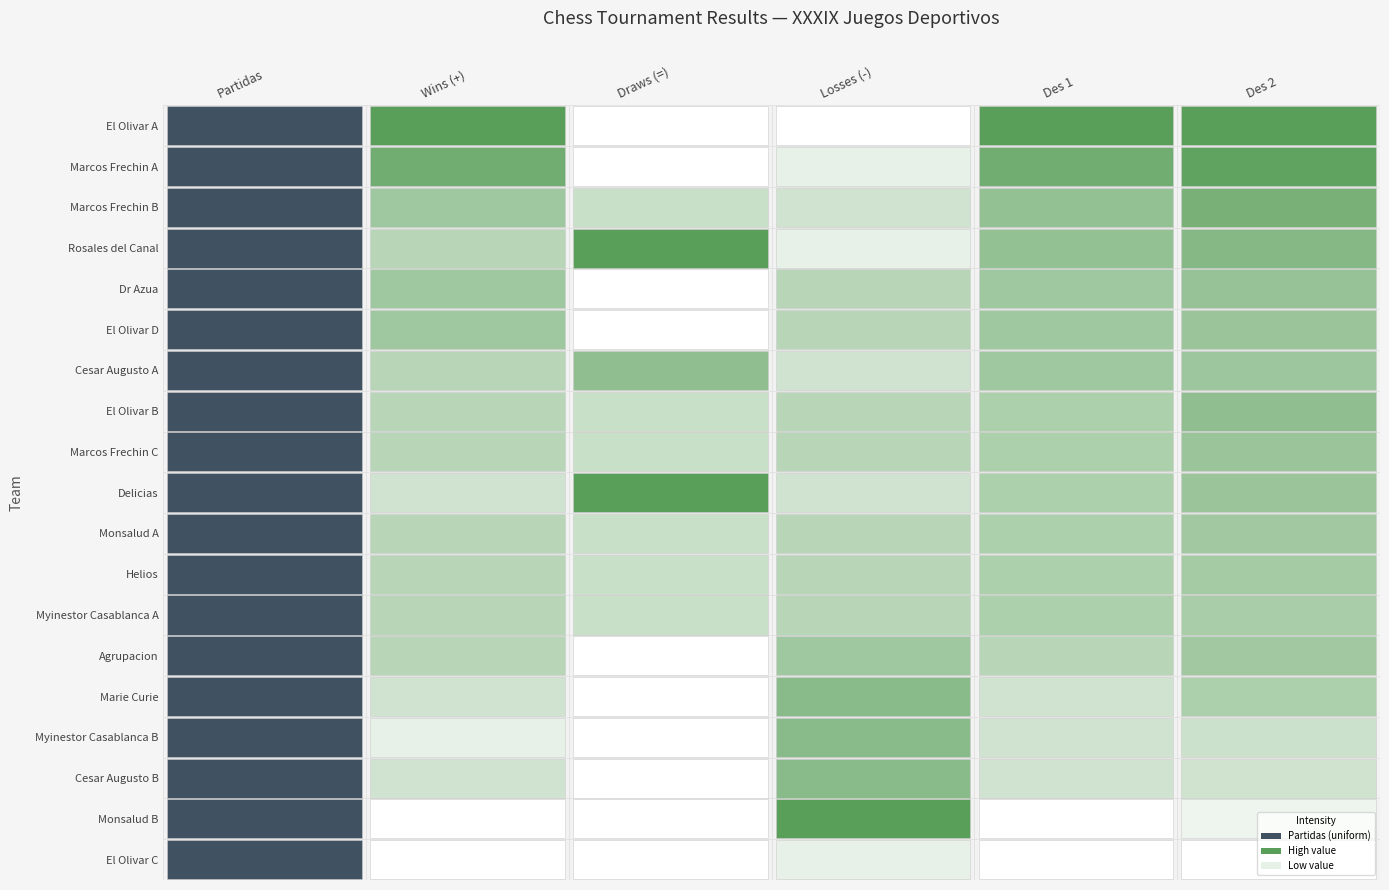

Which series has the largest total across all categories?

El Olivar A